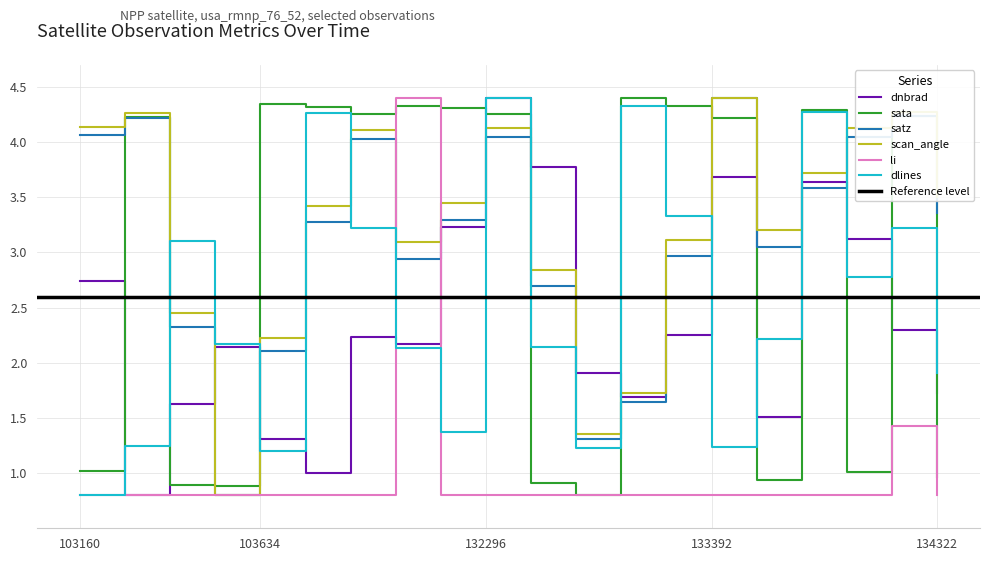

In dlines, how many points are higher than both neighbors (excluding endpoints)?

6